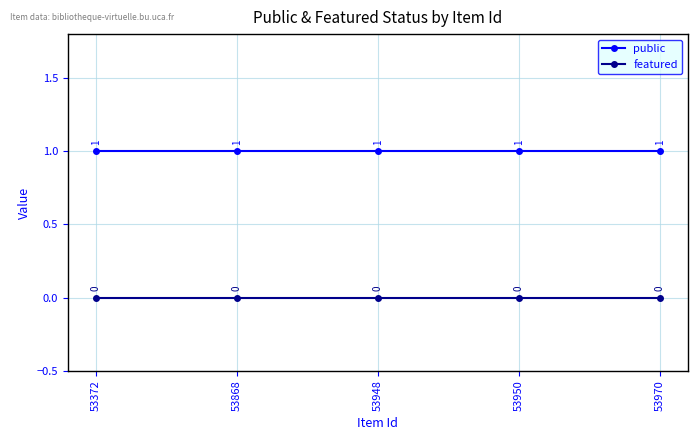

What is the average value of the public series?

1